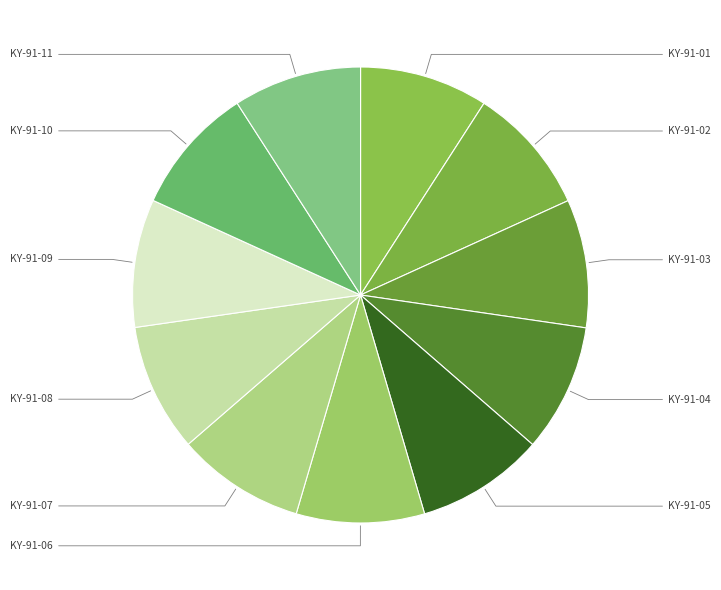

Does any single category account for the majority?

No